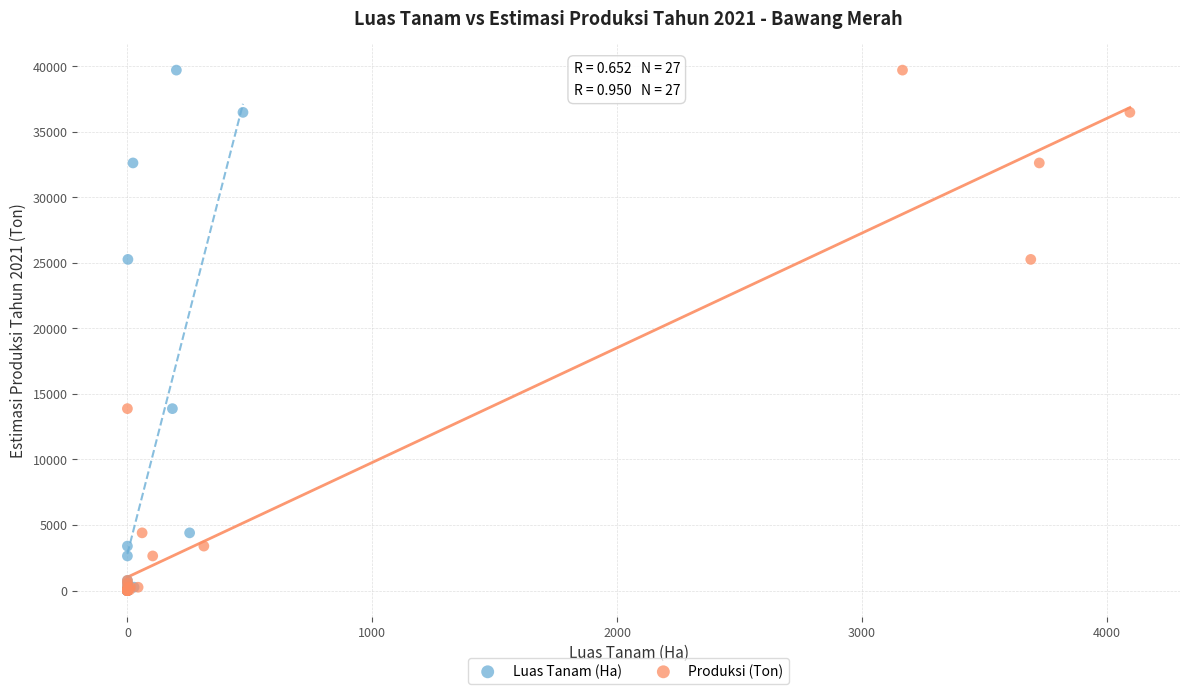

What are all the series names shown in the legend?

Luas Tanam (Ha), Produksi (Ton)